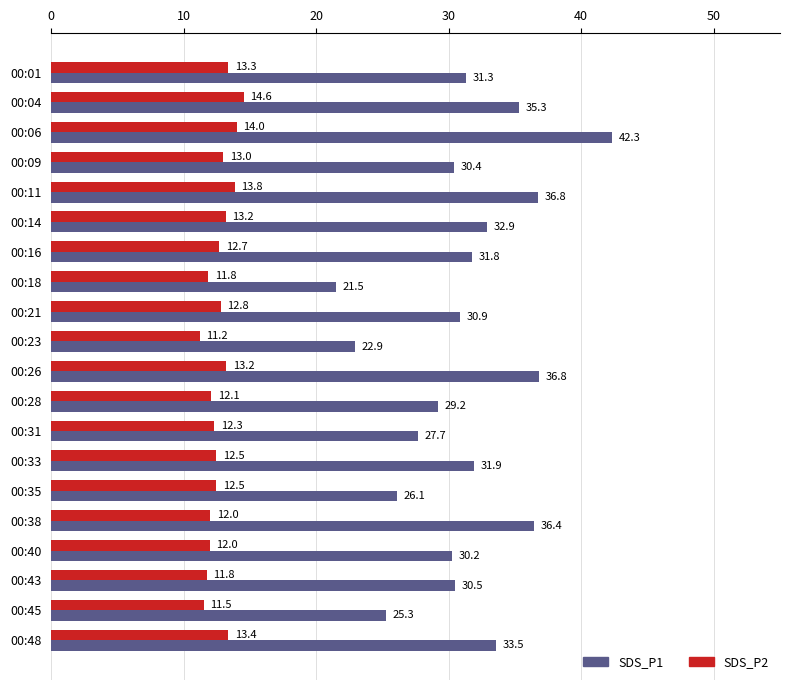

What value does the SDS_P2 series have at 00:48?

13.4